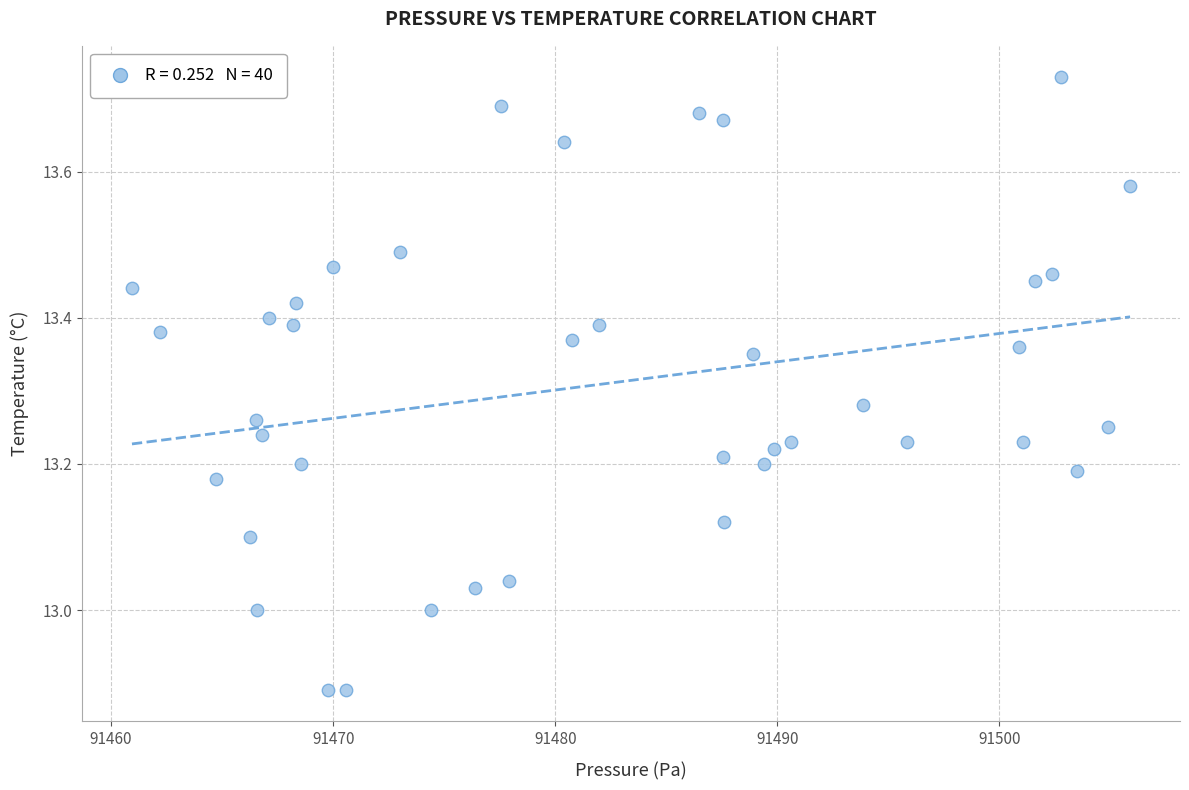

What is the range of X values (max minus min)?

44.9